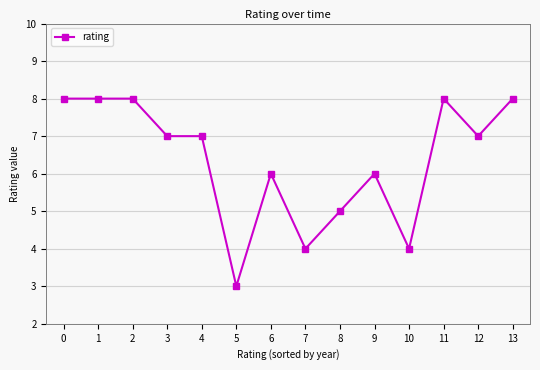

The chart shows a value of 12 at 11. True or false?

False